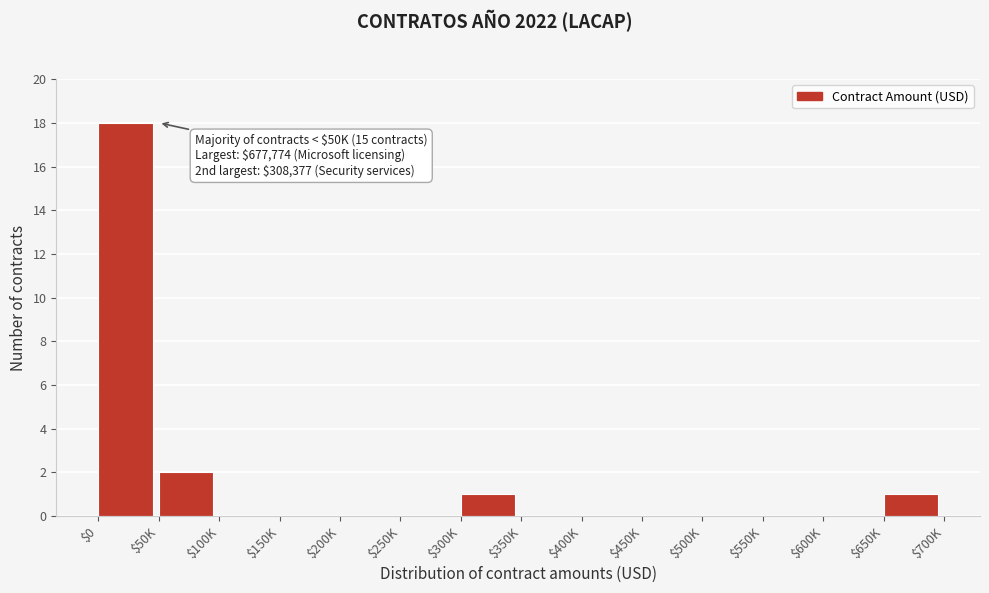

What is the greatest value displayed?

18